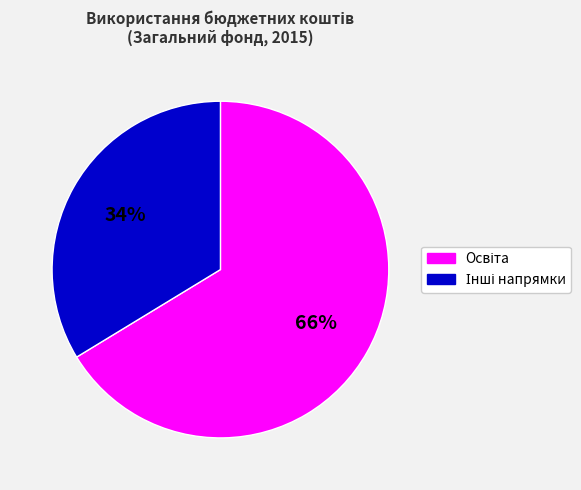

Is there a majority slice in this chart?

Yes